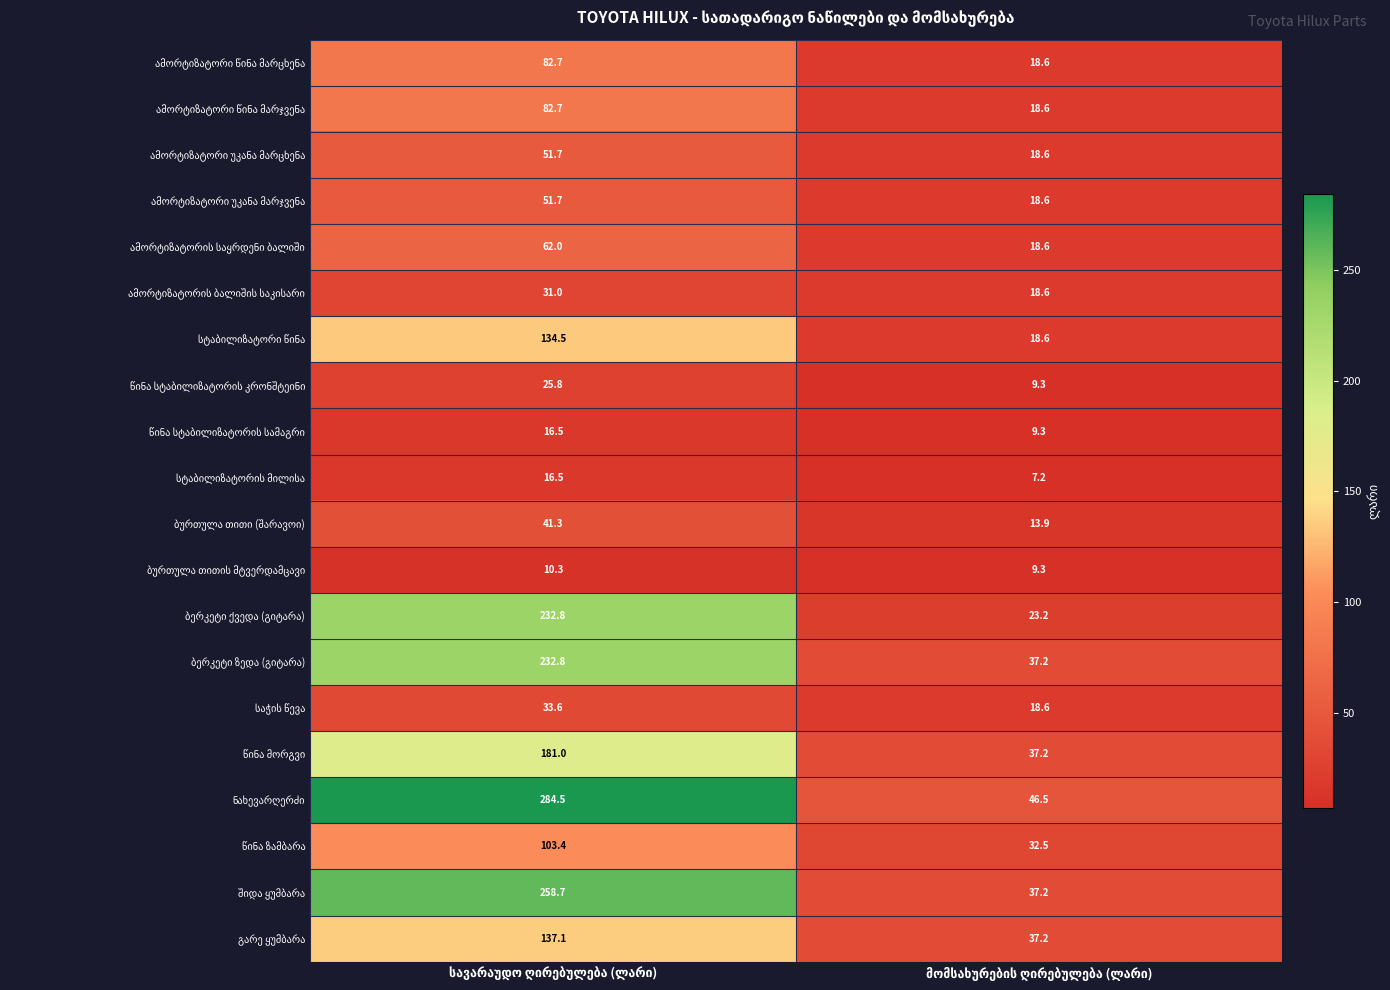

How many categories are shown in the chart?

2